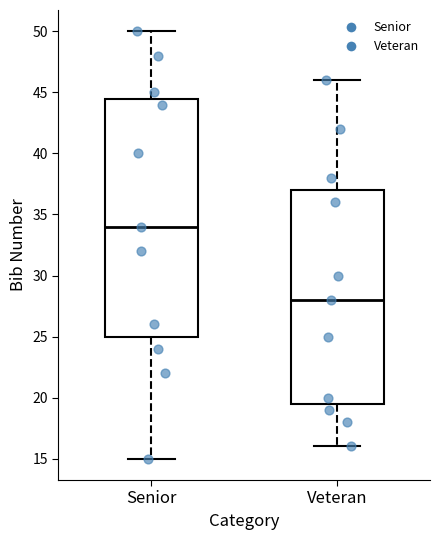

Comparing the boxes themselves (not the whiskers), which one is the tallest?

Senior